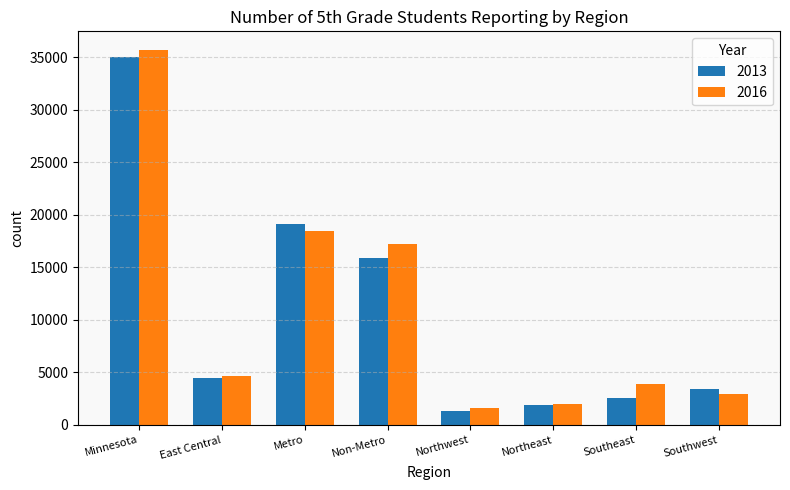

What is the label of the 8th bar from the left?

Southwest